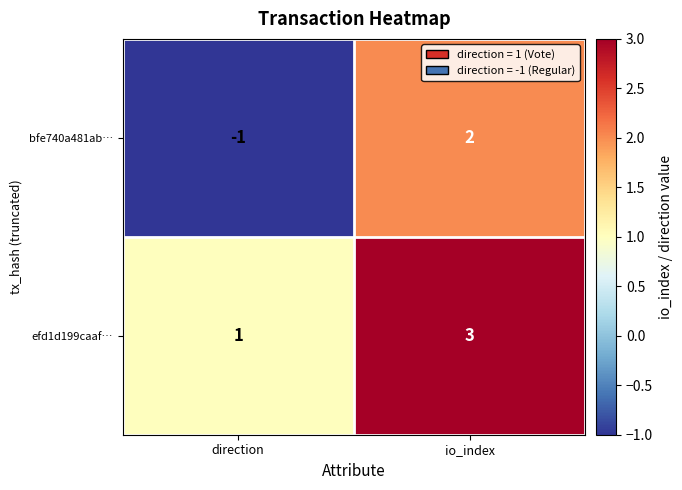

The value of bfe740a481ab… at io_index is 2. True or false?

True